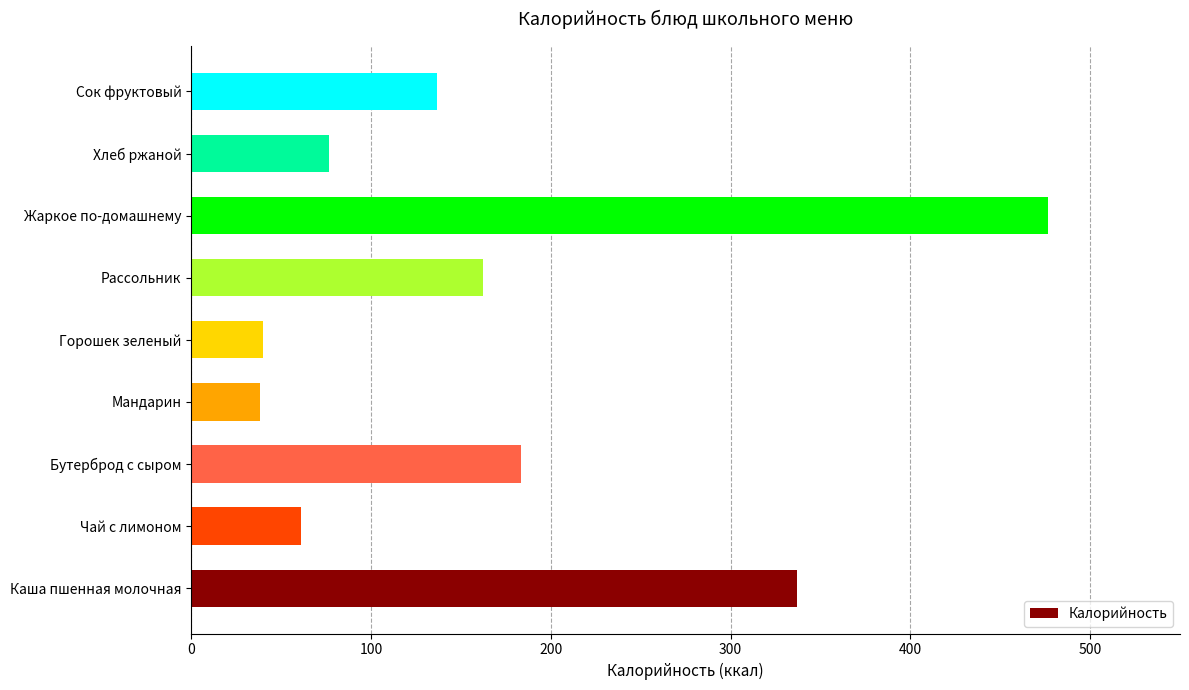

What is the change in value from Бутерброд с сыром to Горошек зеленый?

-143.0